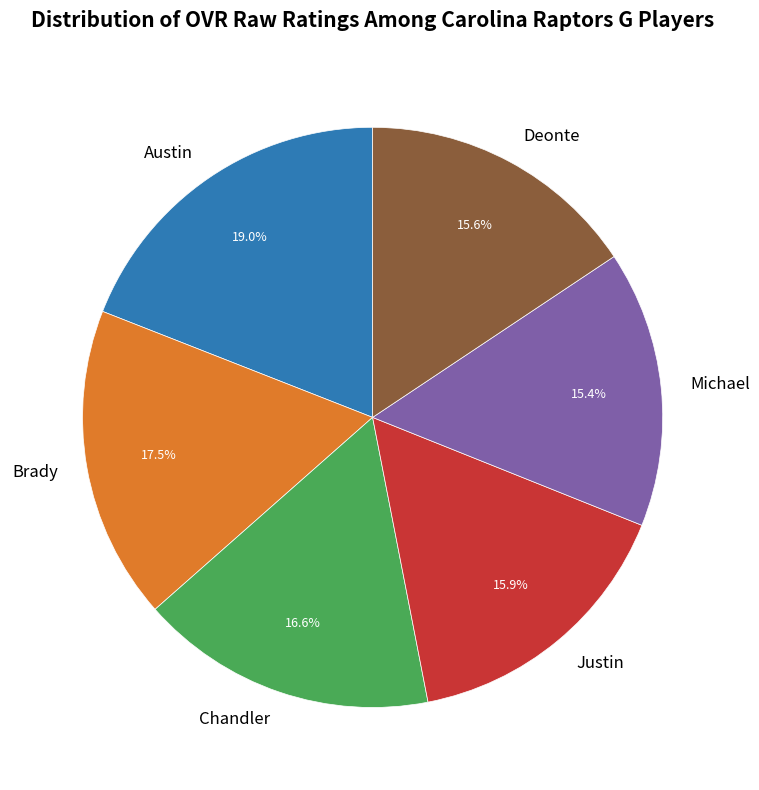

Does any single category account for the majority?

No